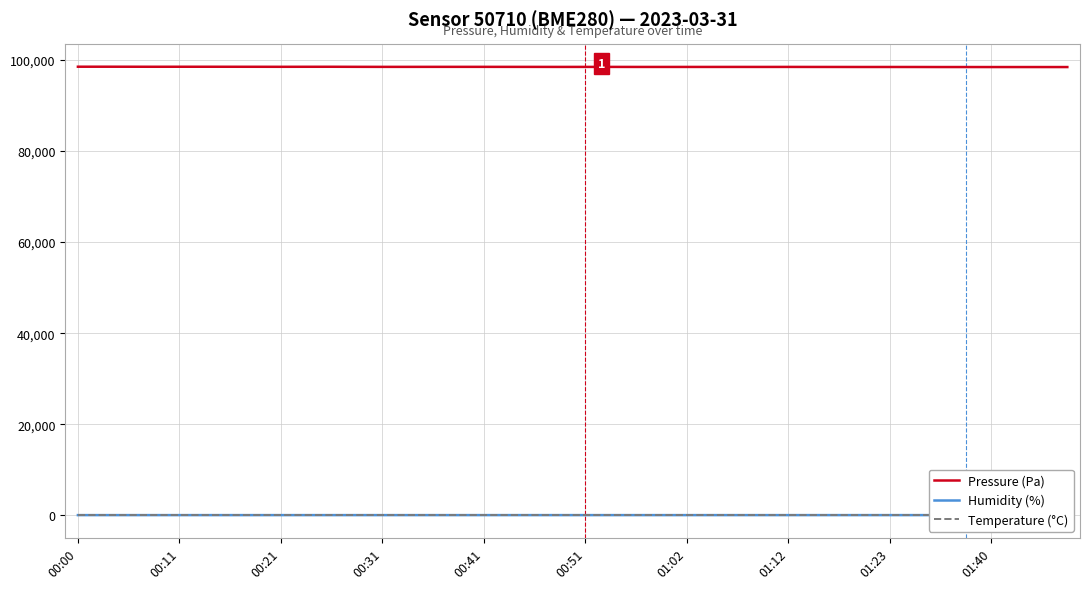

True or false: Humidity (%) has more than 2 interior local peaks.

True